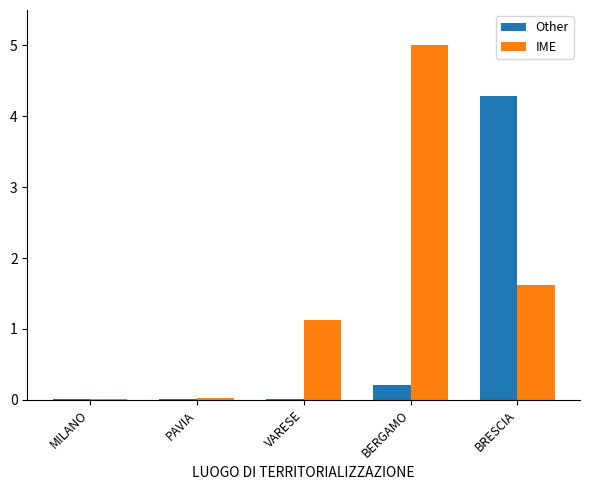

What is the sum of all Other values?

4.5